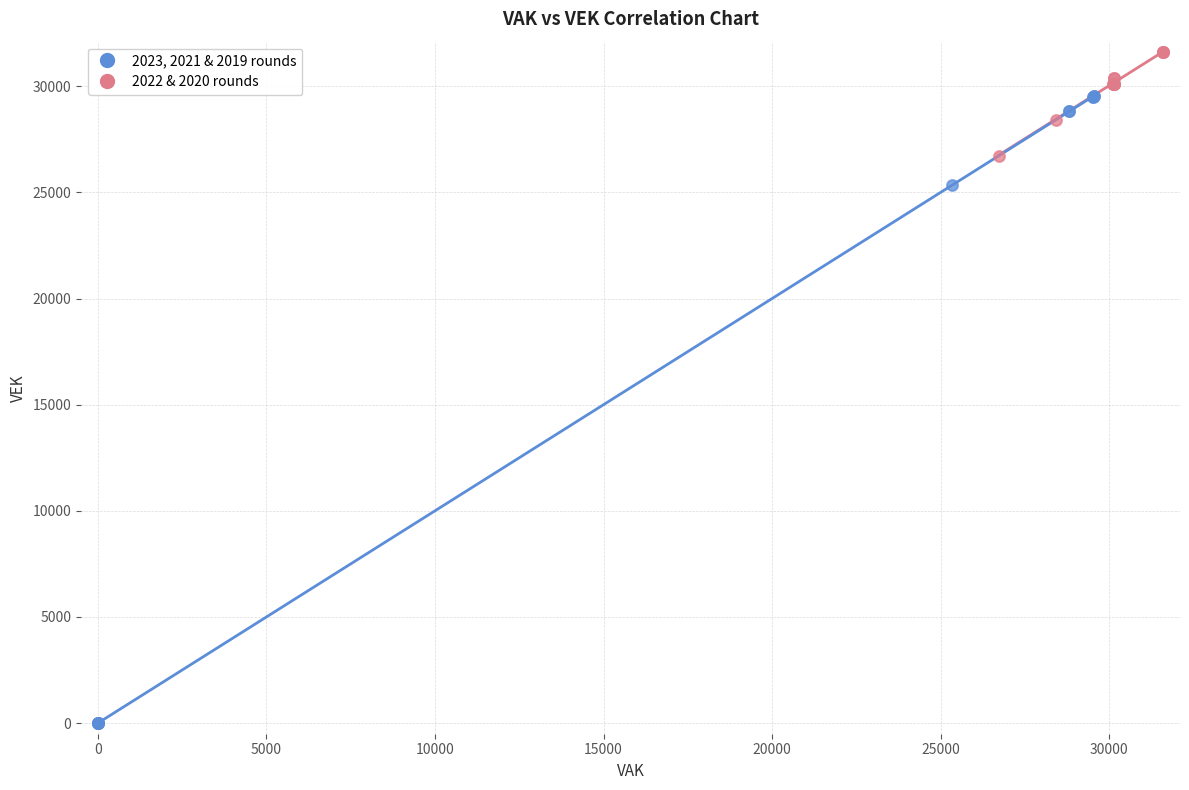

Which series has the largest Y range (max minus min)?

2023, 2021 & 2019 rounds